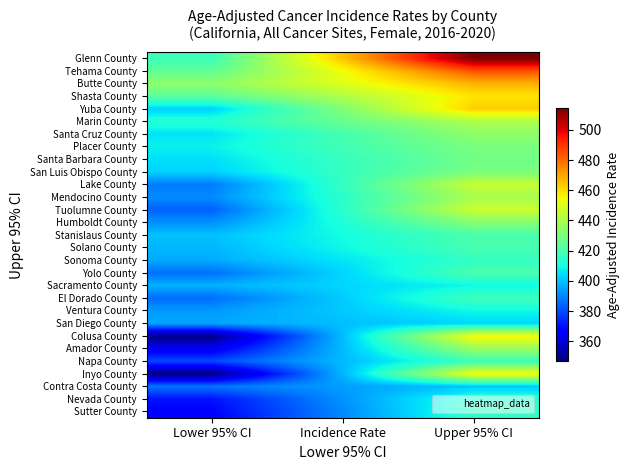

What is the maximum value shown in the chart?

514.4